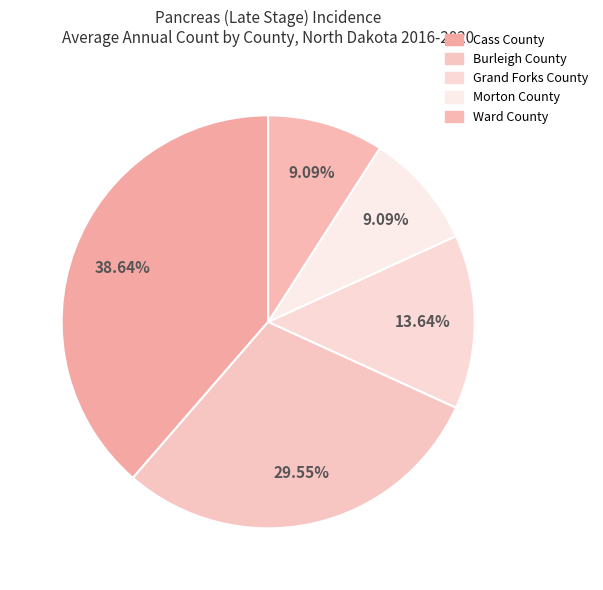

What is the change in value from Cass County to Grand Forks County?

-11